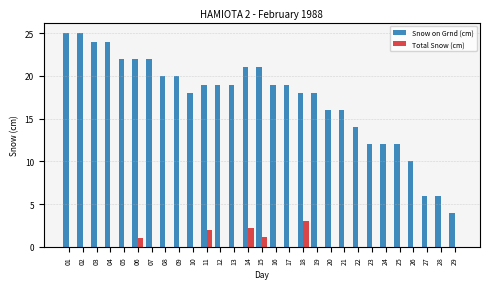

What is the average value of the Total Snow (cm) series?

0.3